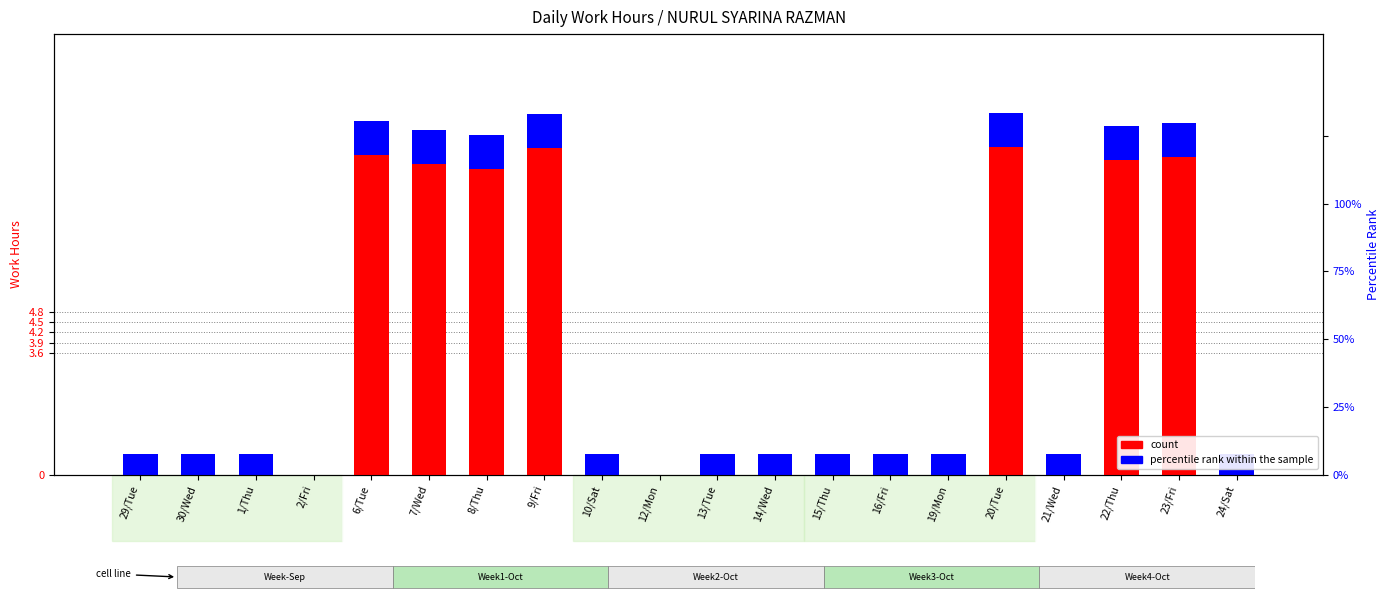

At which label does percentile rank within the sample reach its minimum?

2/Fri